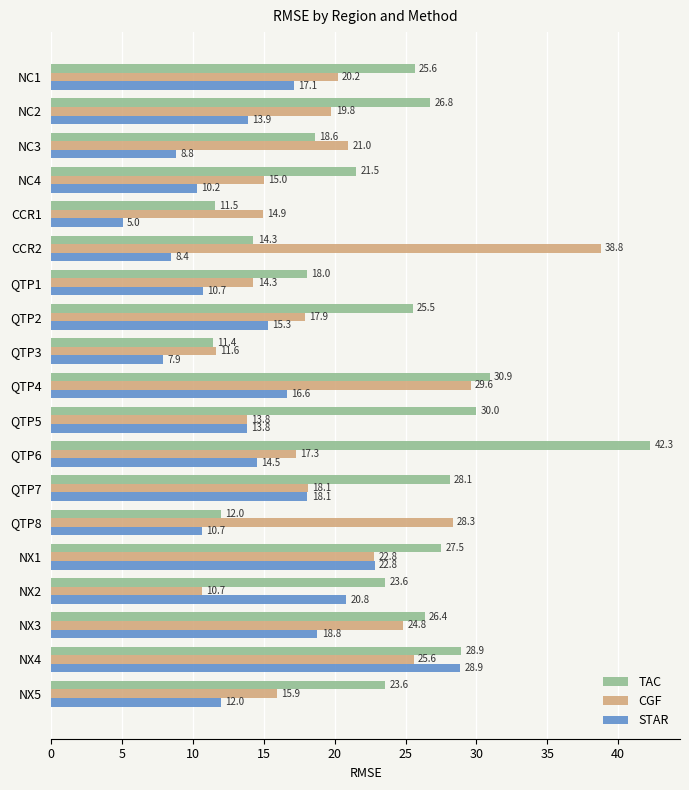

Count the number of data series in this chart.

3